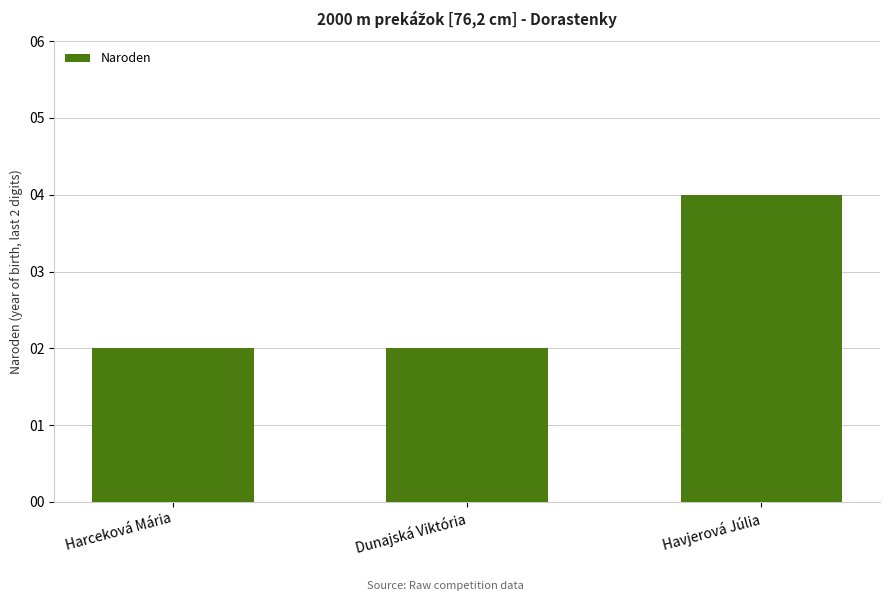

Which label corresponds to the largest value in the chart?

Havjerová Júlia